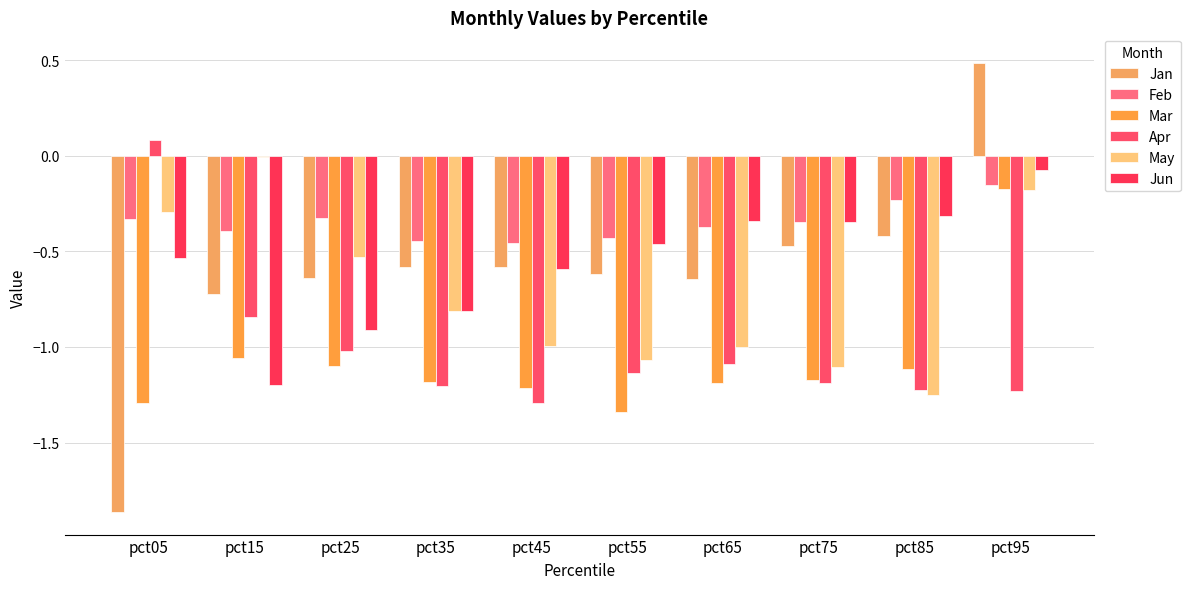

What is the sum of all Jun values?

-5.6